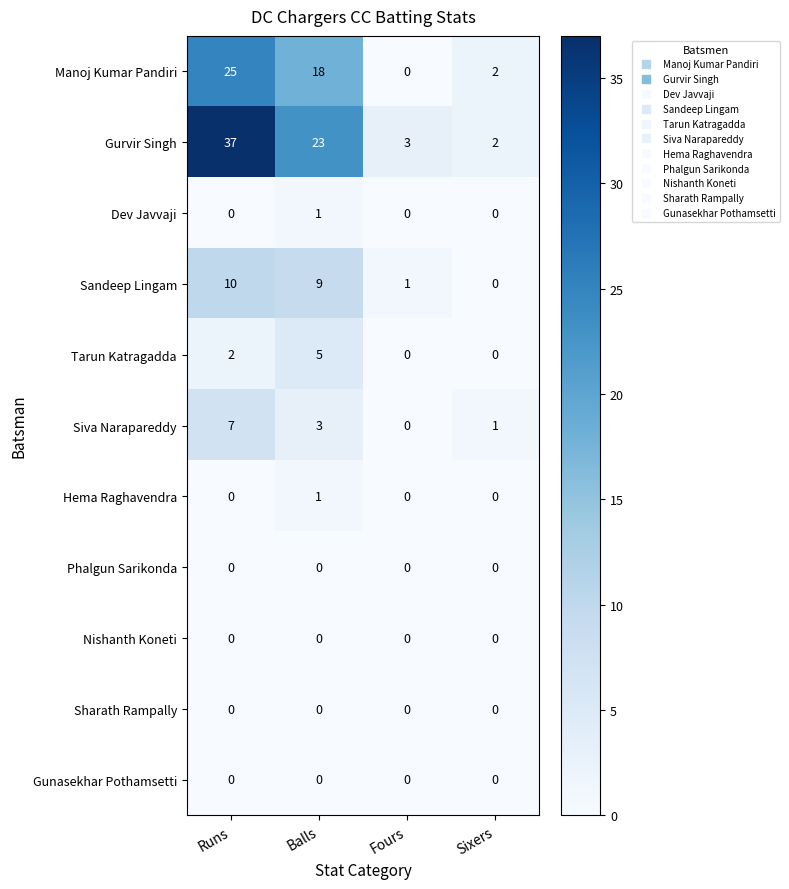

What is the average value of the Gurvir Singh series?

16